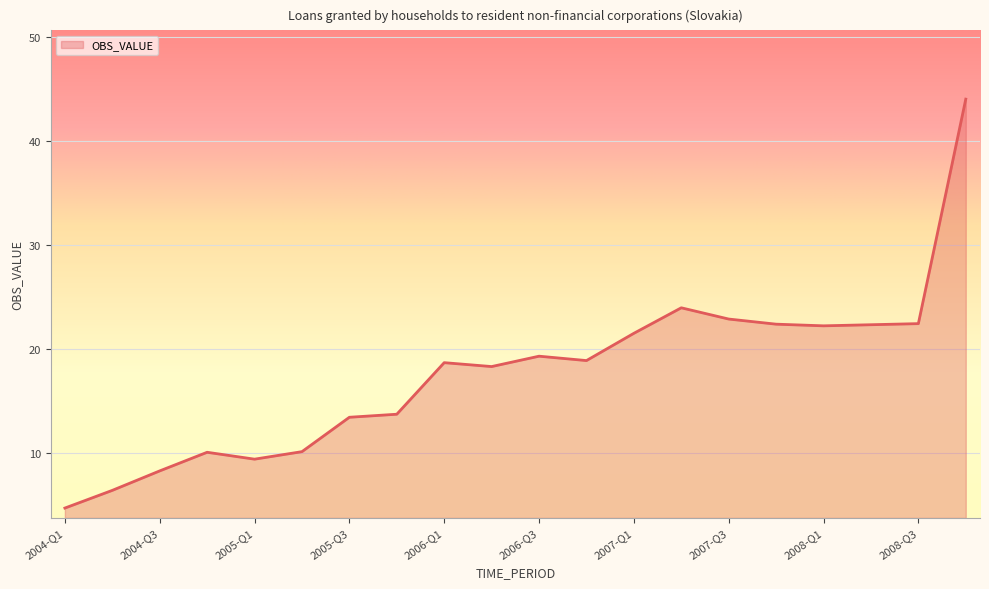

What is the difference between the maximum and minimum values?

39.3